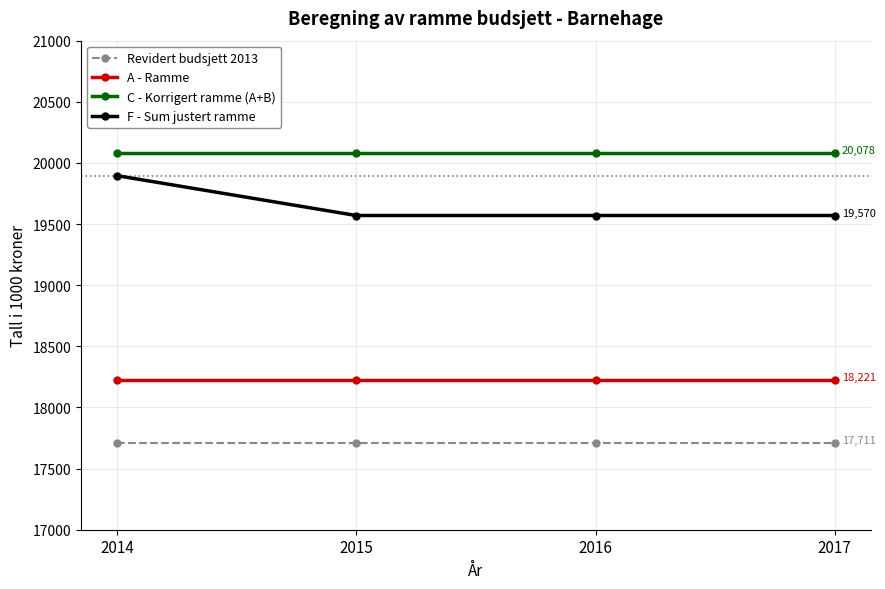

True or false: C - Korrigert ramme (A+B) has a value of 20078 at 2017.

True